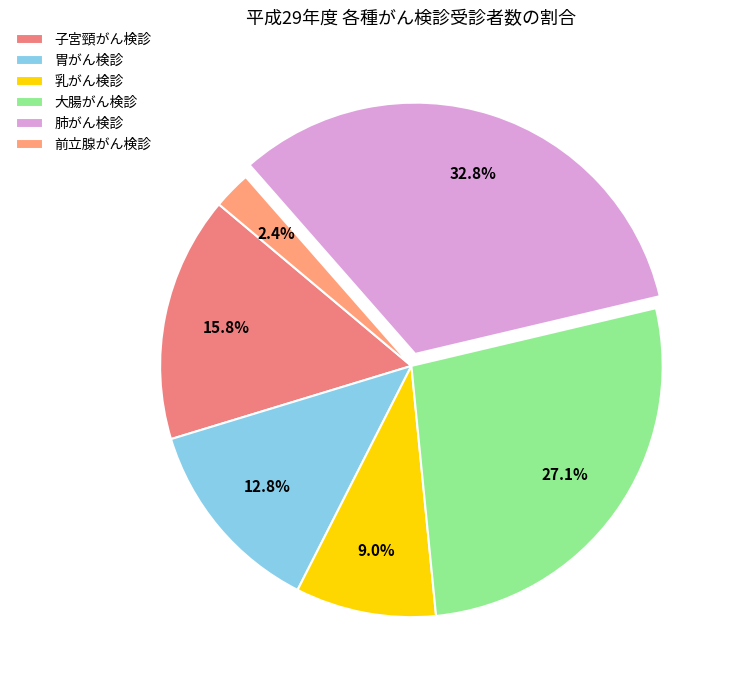

What is the smallest slice in the pie chart?

前立腺がん検診